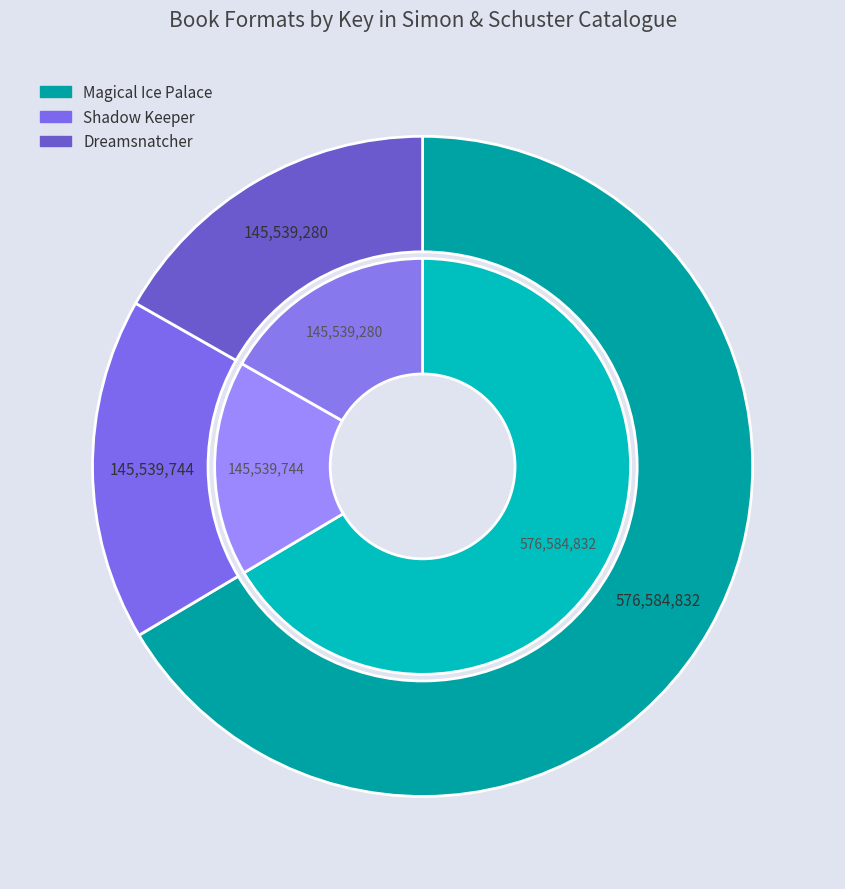

To the nearest percent, what percentage of the pie is Dreamsnatcher?

17%